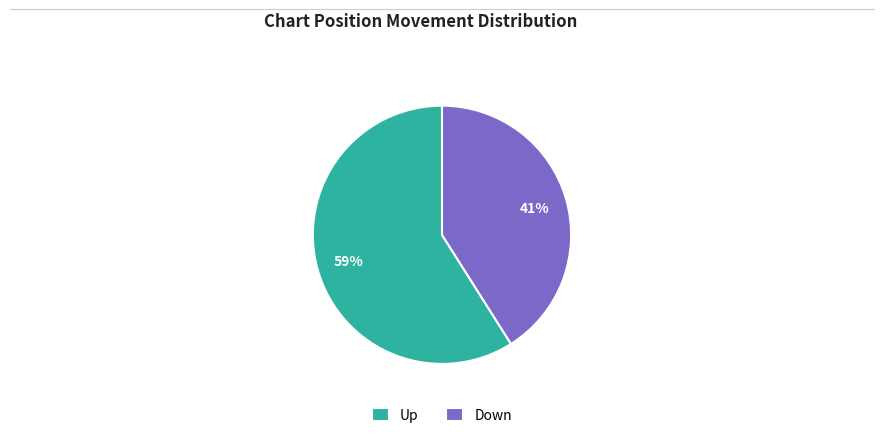

What is the ratio of the value at Down to the value at Up?

0.7